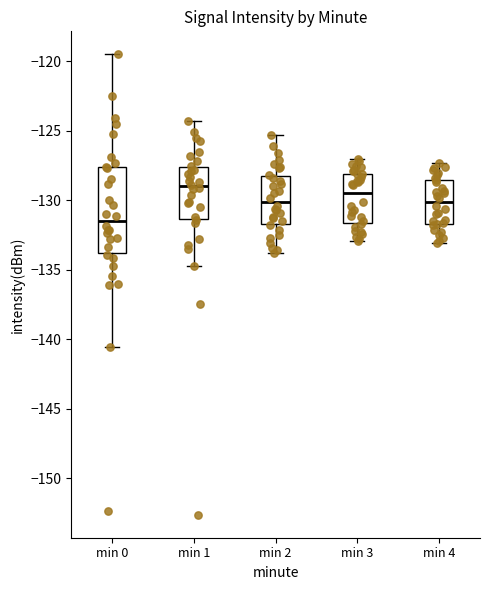

Reading left to right, read every box against the y-axis: the position of its median line, the range the box covers, and the ends of its whiskers. The values are not printed on the chart, so give them approximately, as read against the axis.

min 0: median -131.5, box -134.0 to -127.5, whiskers -140.5 to -119.5
min 1: median -129.0, box -131.5 to -127.5, whiskers -134.5 to -124.5
min 2: median -130.0, box -131.5 to -128.0, whiskers -134.0 to -125.5
min 3: median -129.5, box -131.5 to -128.0, whiskers -133.0 to -127.0
min 4: median -130.0, box -131.5 to -128.5, whiskers -133.0 to -127.5